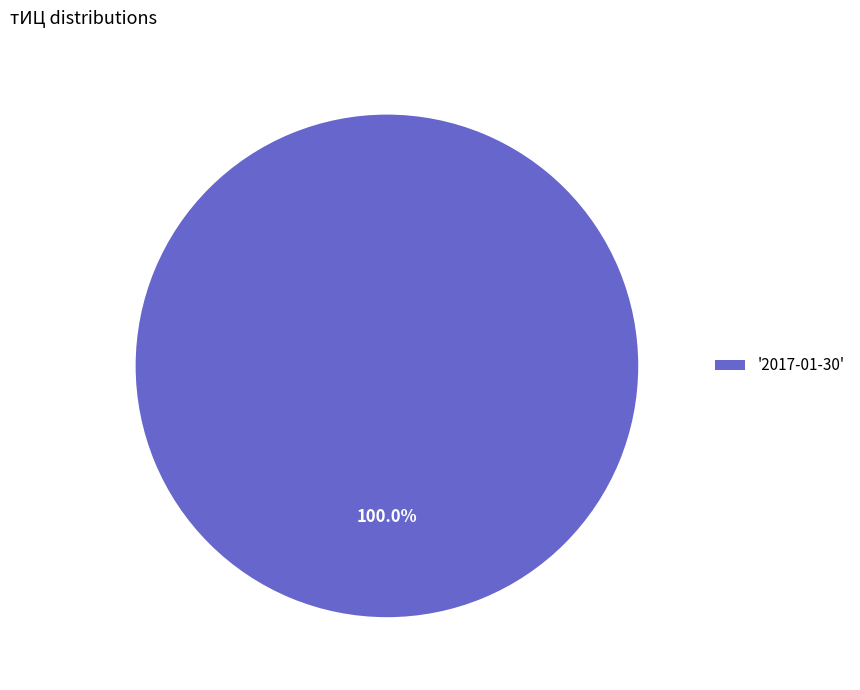

Is there a majority slice in this chart?

Yes